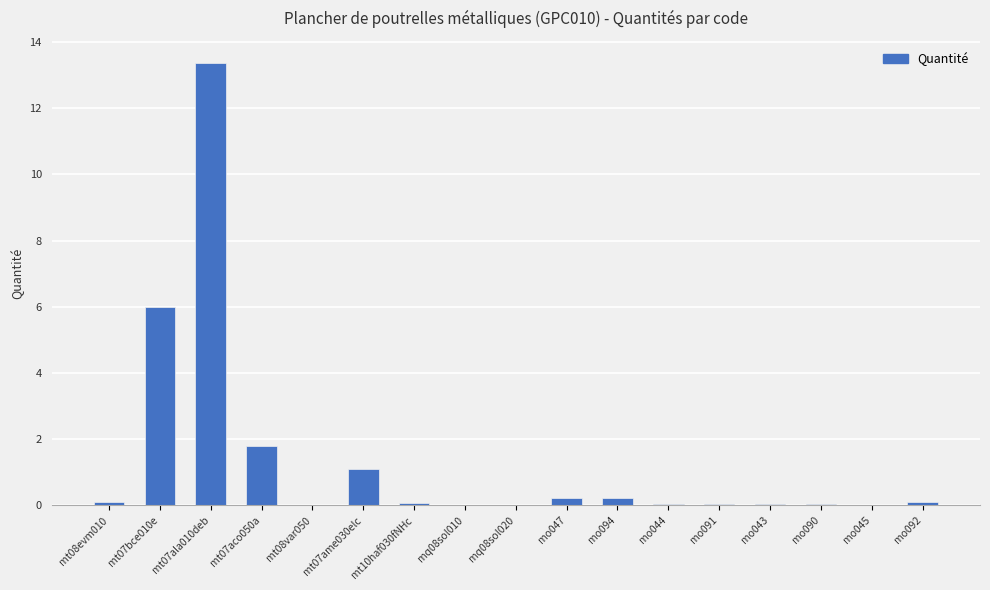

Where is the data nearest to the value 6?

mt07bce010e